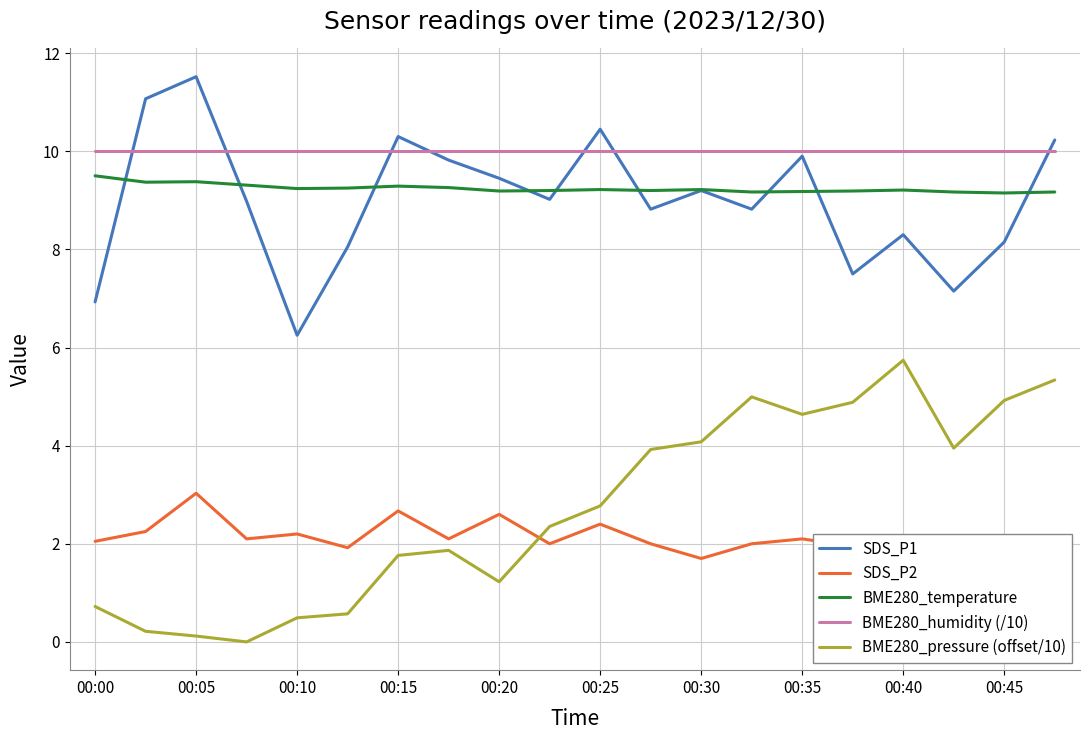

Is it true that SDS_P1 equals 9.9 at 00:35?

True